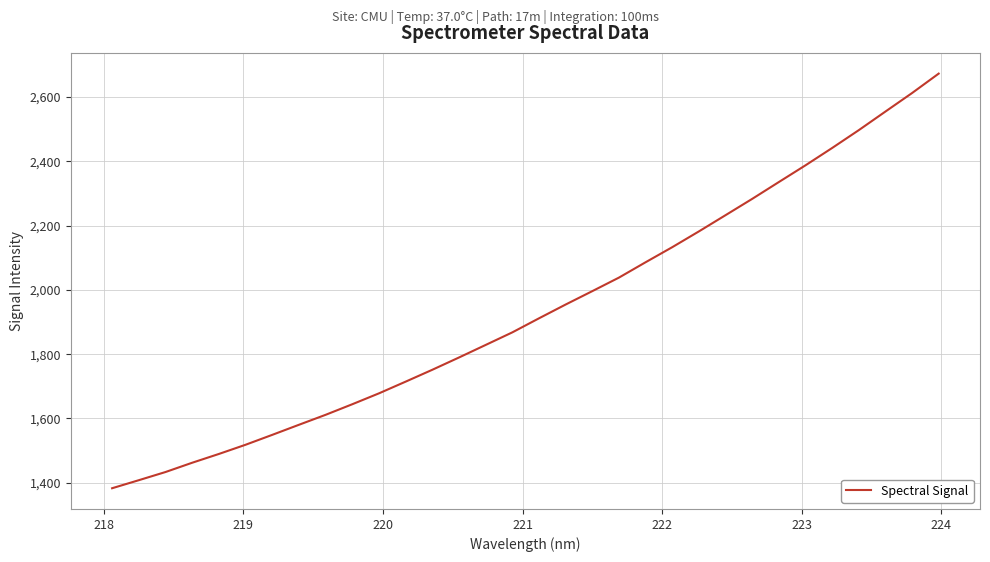

What is the maximum value shown in the chart?

2672.7